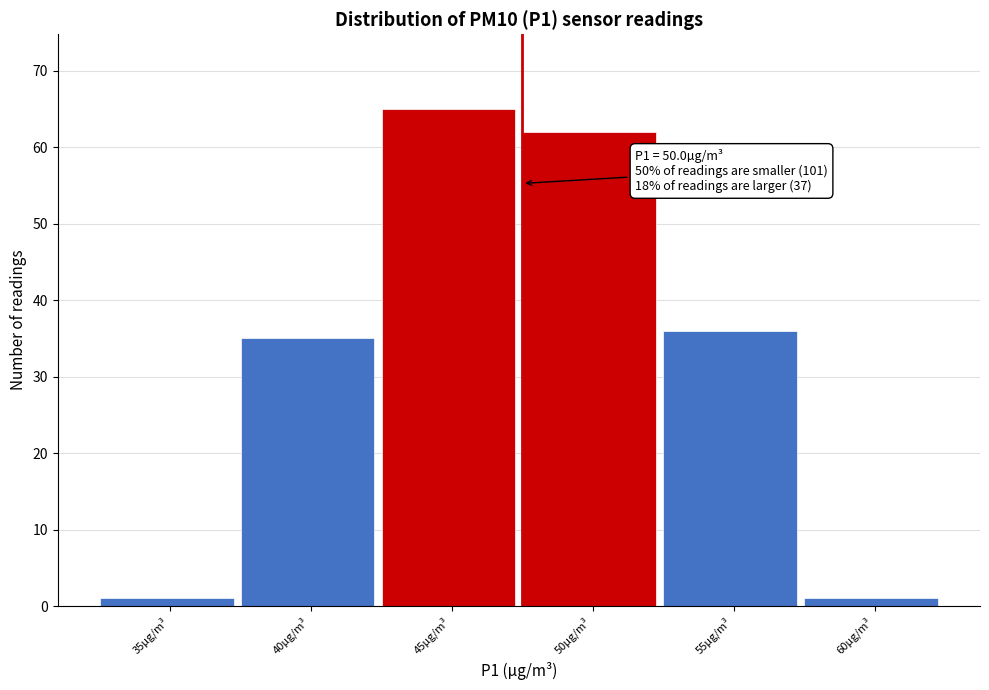

Reading left to right, list all the values displayed in this chart.

1	35	65	62	36	1